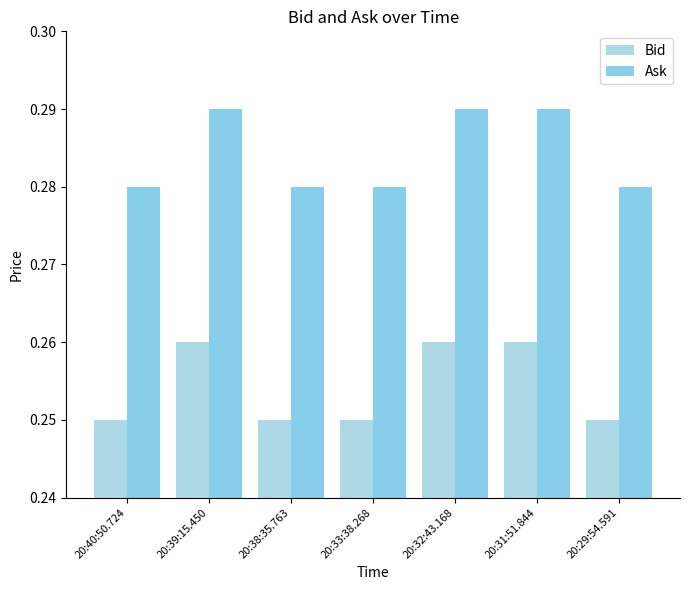

What is the label of the 5th bar from the left?

20:32:43.168